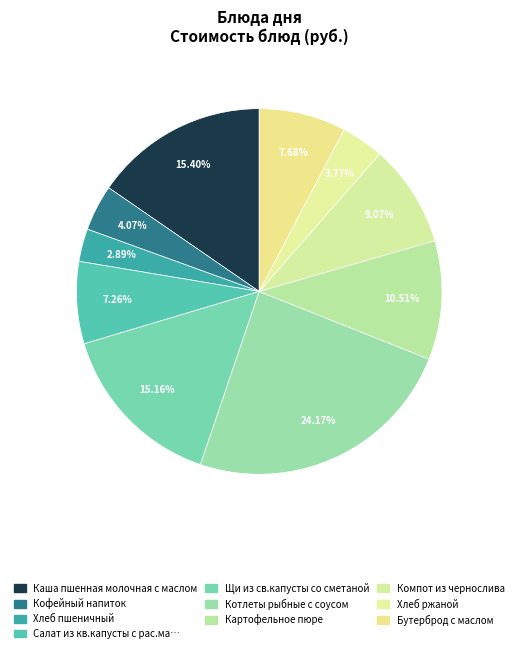

Rank the categories by value from lowest to highest.

Хлеб пшеничный, Хлеб ржаной, Кофейный напиток, Салат из кв.капусты с рас.маслом, Бутерброд с маслом, Компот из чернослива, Картофельное пюре, Щи из св.капусты со сметаной, Каша пшенная молочная с маслом, Котлеты рыбные с соусом